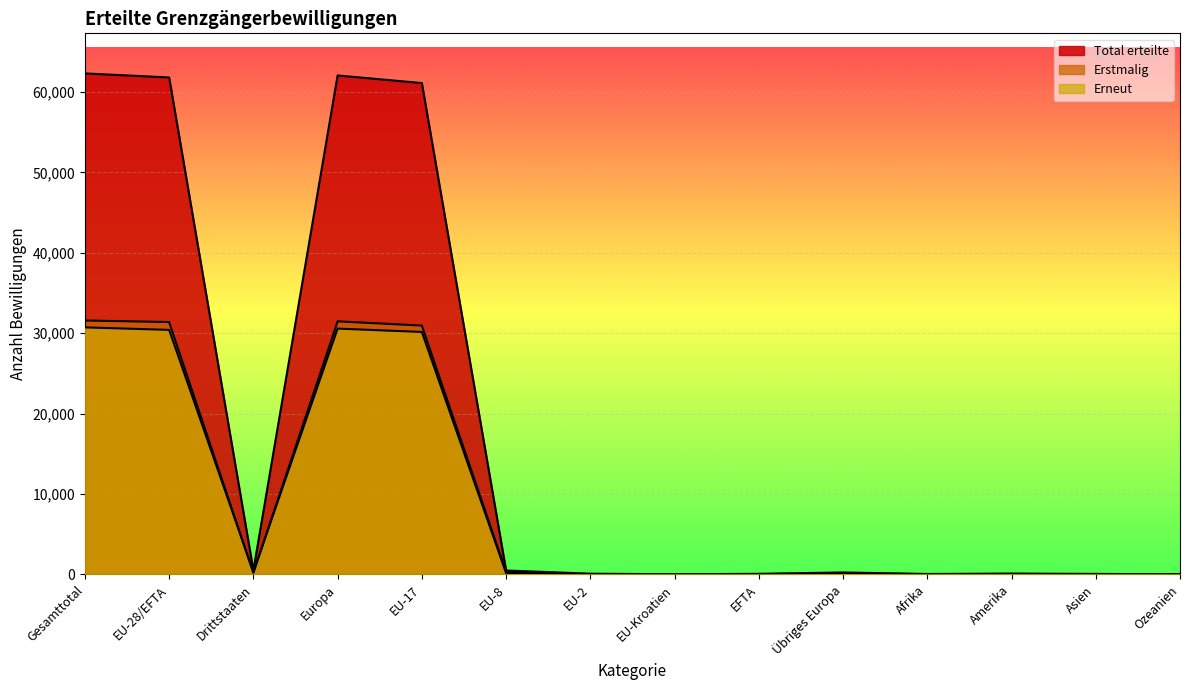

What is the sum of the Erstmalig values at EU-Kroatien and Ozeanien?

17